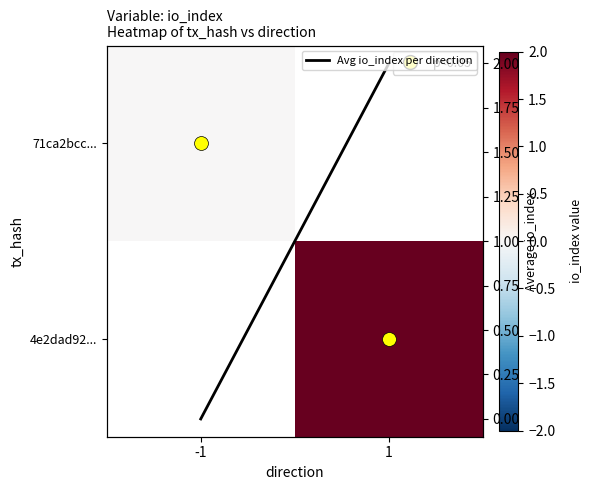

True or false: Avg io_index per direction has a value of 0.8 at 1.

False